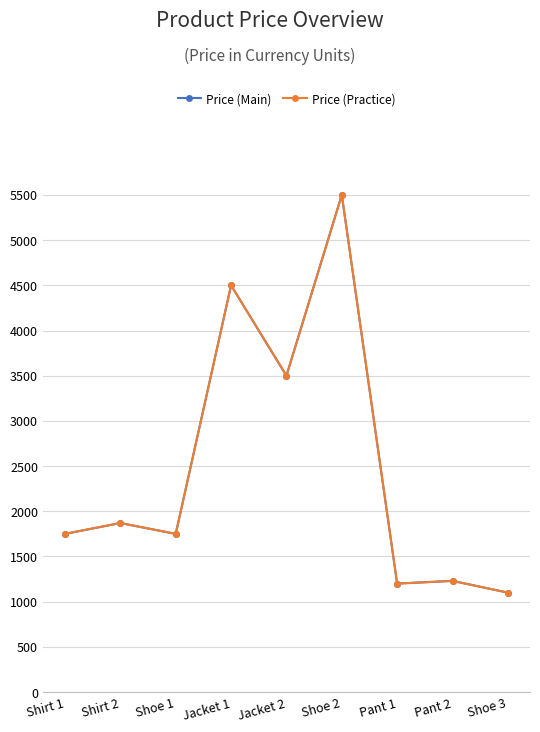

Is this an area chart (filled region under the line)?

No